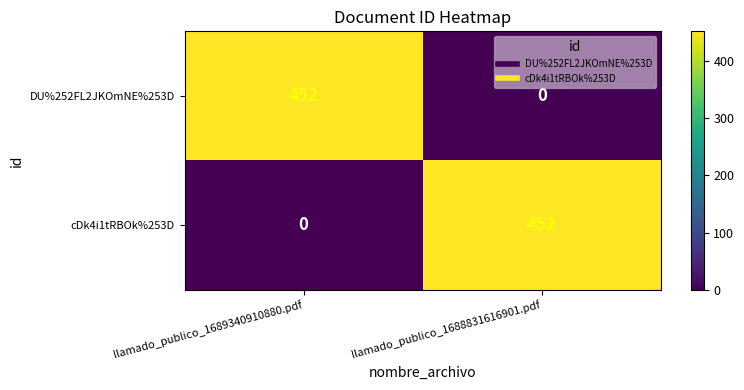

What is the difference between the highest and lowest values at llamado_publico_1689340910880.pdf?

452